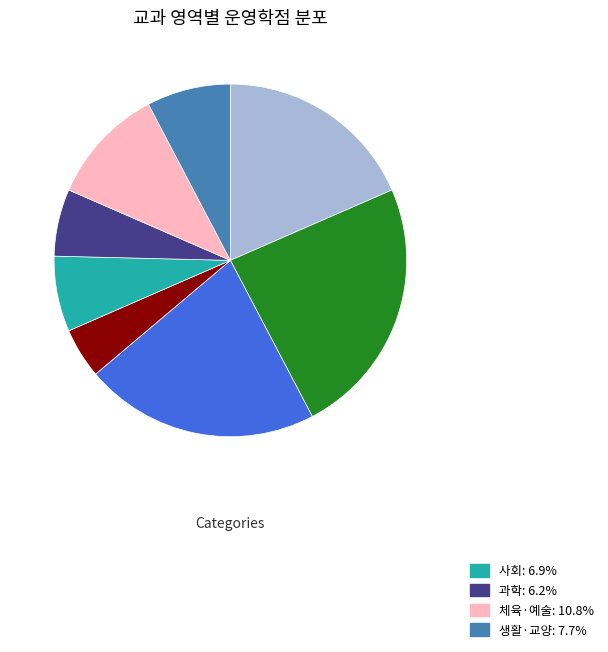

Count the number of slices in the pie.

8